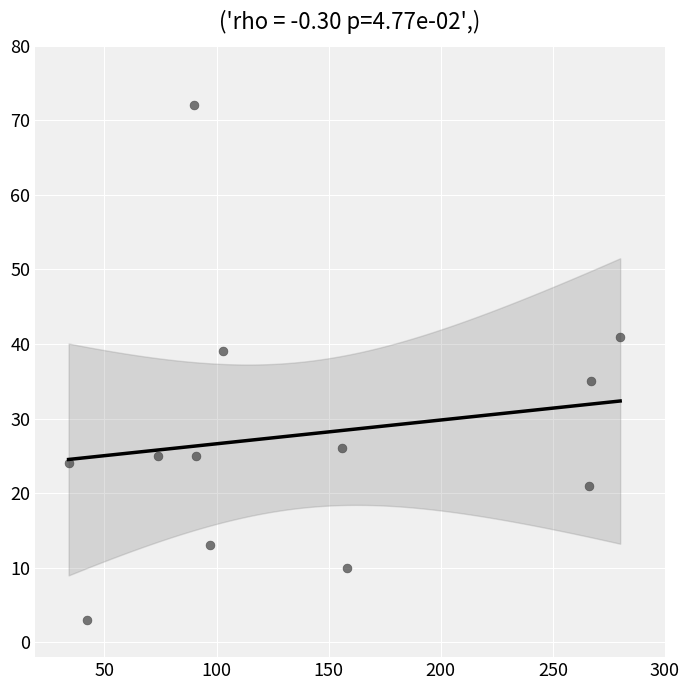

What is the range of X values (max minus min)?

246